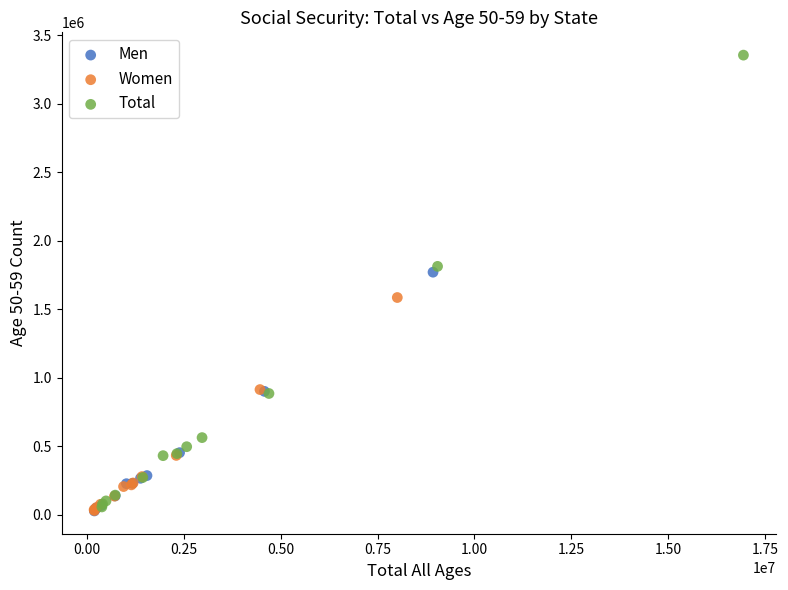

Which series contains the highest Y value?

Total